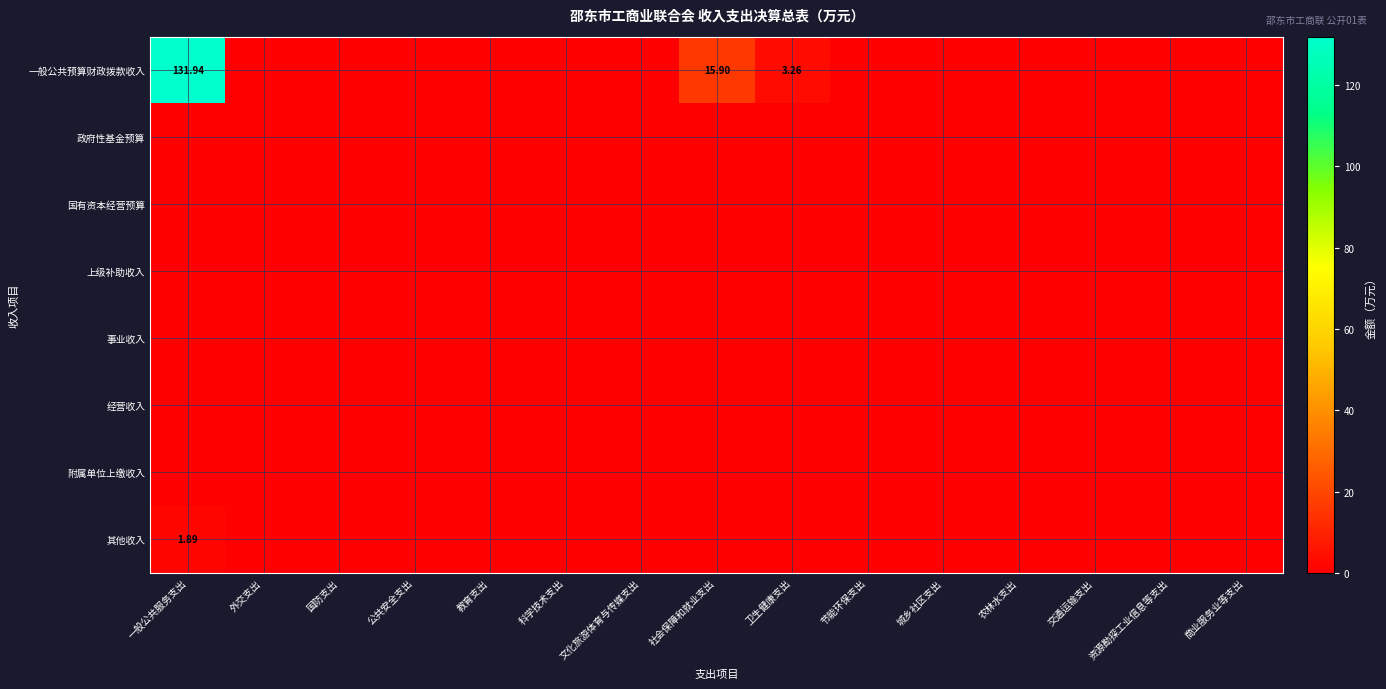

Is it true that 一般公共预算财政拨款收入 equals 0.0 at 农林水支出?

True